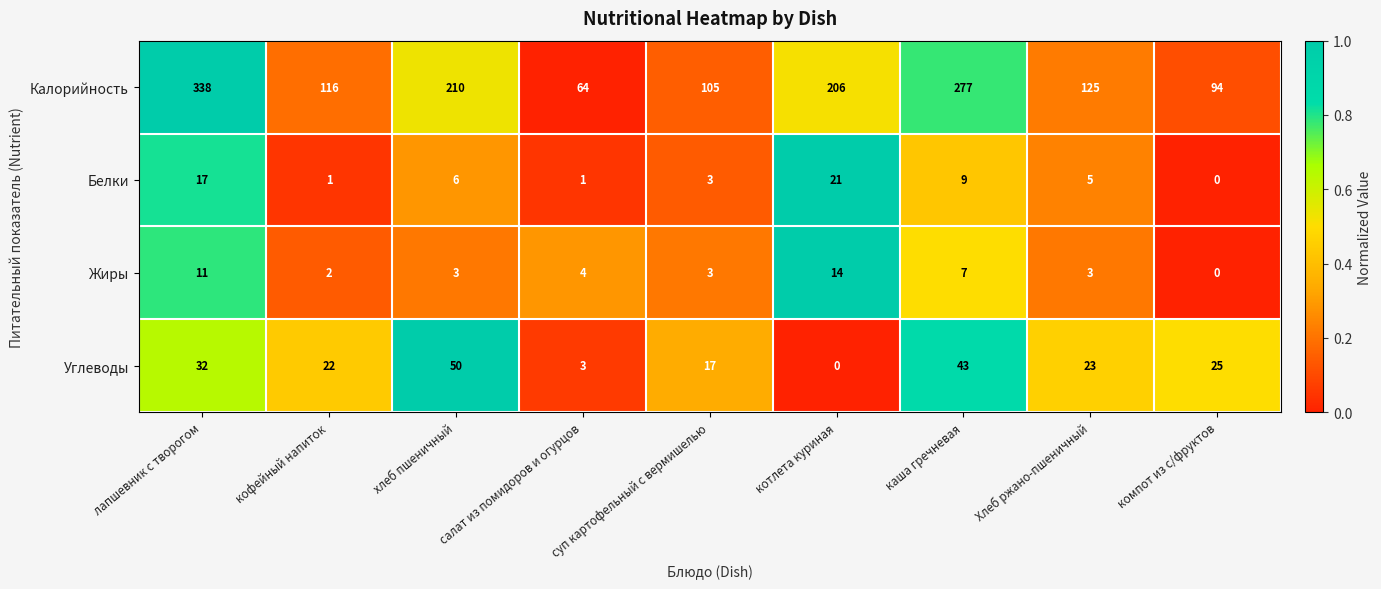

How many positive values does the Белки series have?

8